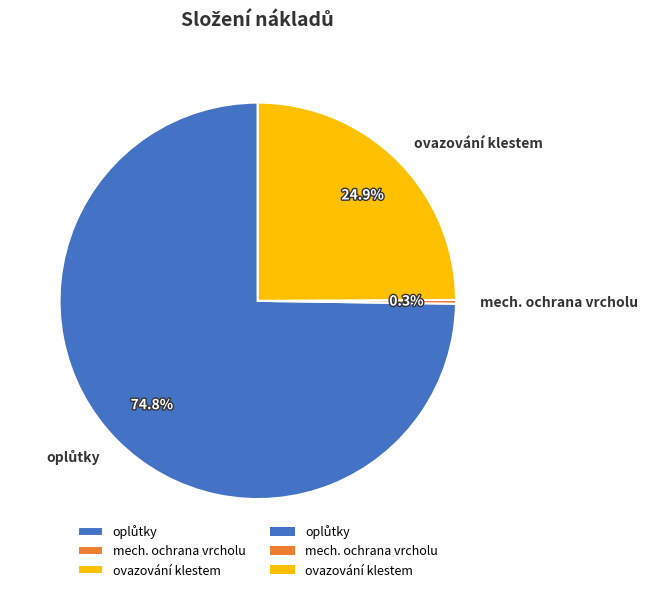

Which category has the smallest portion of the pie?

mech. ochrana vrcholu